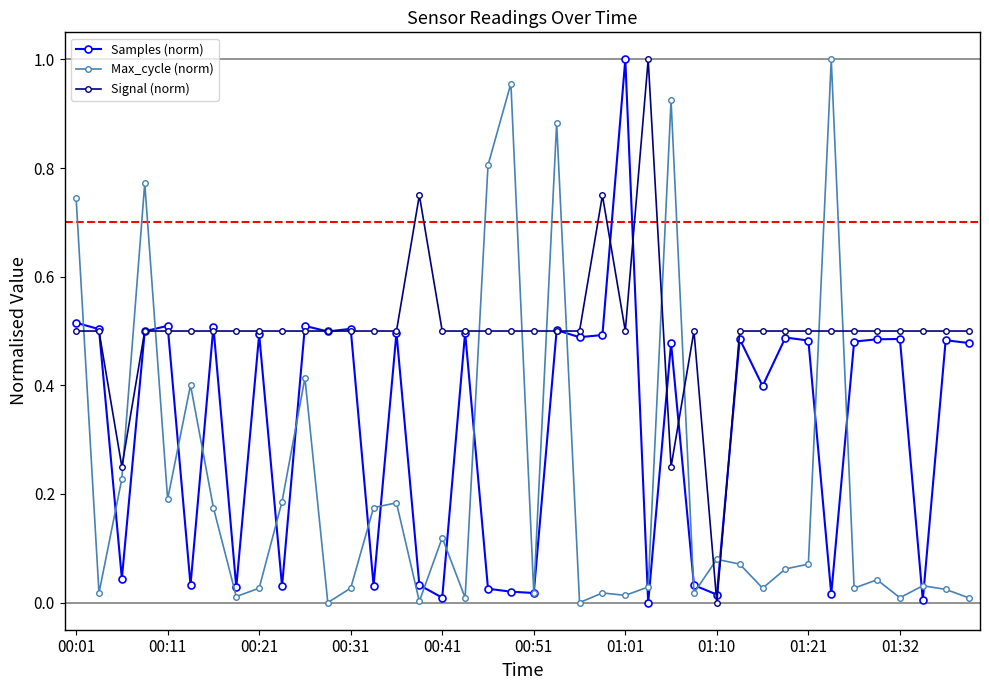

True or false: Max_cycle (norm) has more than 1 interior local peaks.

True